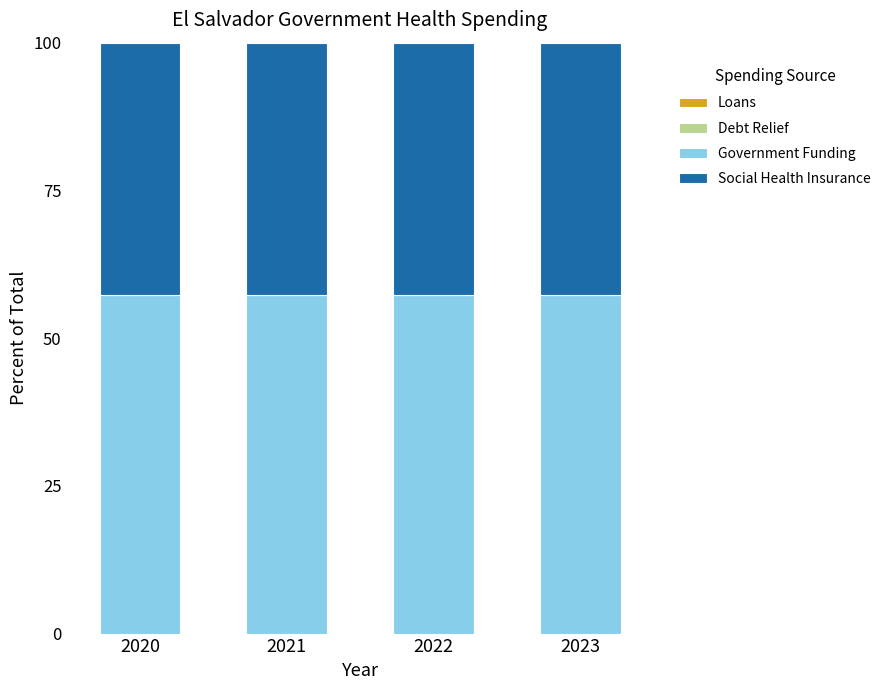

Is it true that Government Funding equals 29.9 at 2020?

False